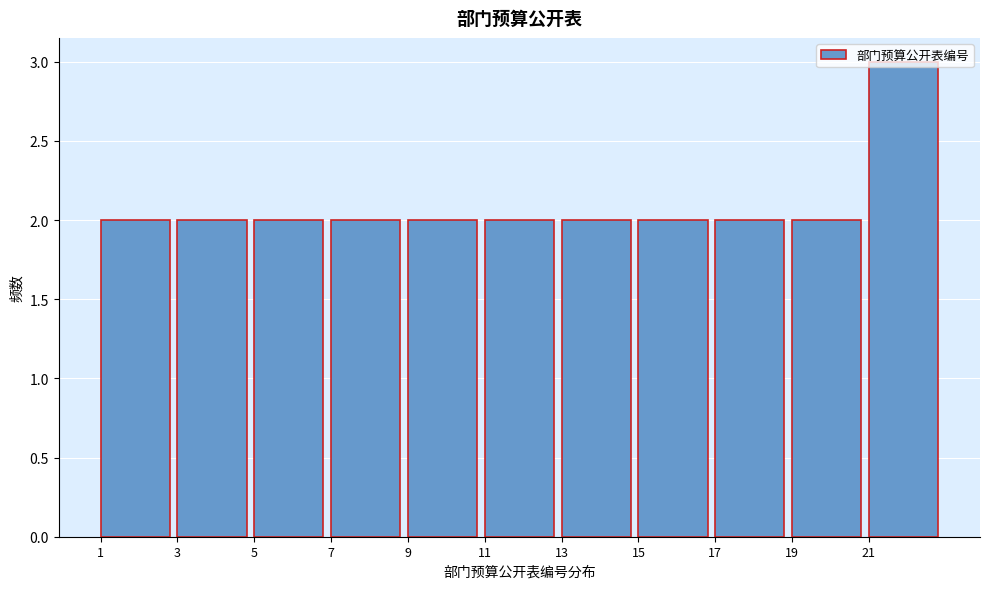

Reading left to right, transcribe this chart: for each bar, give the range it covers on the x-axis and its height. The values are not printed on the chart, so give them approximately, as read against the axis.

1 to 3: 2
3 to 5: 2
5 to 7: 2
7 to 9: 2
9 to 11: 2
11 to 13: 2
13 to 15: 2
15 to 17: 2
17 to 19: 2
19 to 21: 2
21 to 23: 3